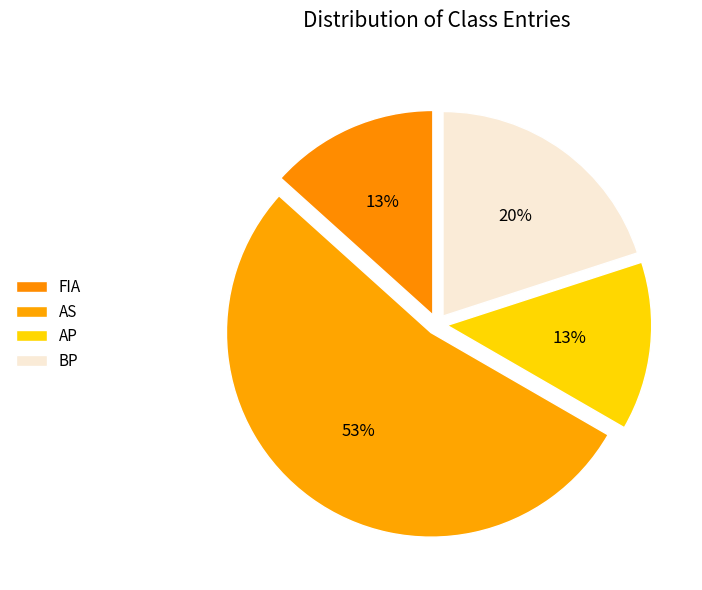

What is the total percentage of AS and AP?

66.7%